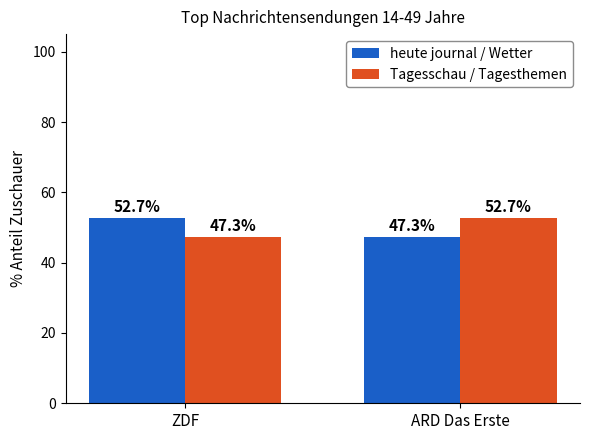

Reading left to right, what are all the values shown in this chart?

heute journal / Wetter: 52.7	47.3
Tagesschau / Tagesthemen: 47.3	52.7